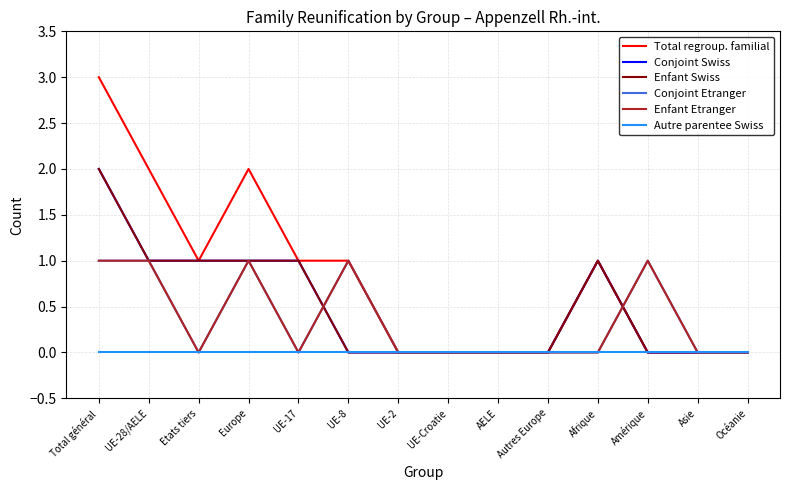

Reading left to right, what are all the values shown in this chart?

Total regroup. familial: 3	2	1	2	1	1	0	0	0	0	1	0	0	0
Conjoint Swiss: 2	1	1	1	1	0	0	0	0	0	1	0	0	0
Enfant Swiss: 2	1	1	1	1	0	0	0	0	0	1	0	0	0
Conjoint Etranger: 1	1	0	1	0	1	0	0	0	0	0	1	0	0
Enfant Etranger: 1	1	0	1	0	1	0	0	0	0	0	1	0	0
Autre parentee Swiss: 0	0	0	0	0	0	0	0	0	0	0	0	0	0